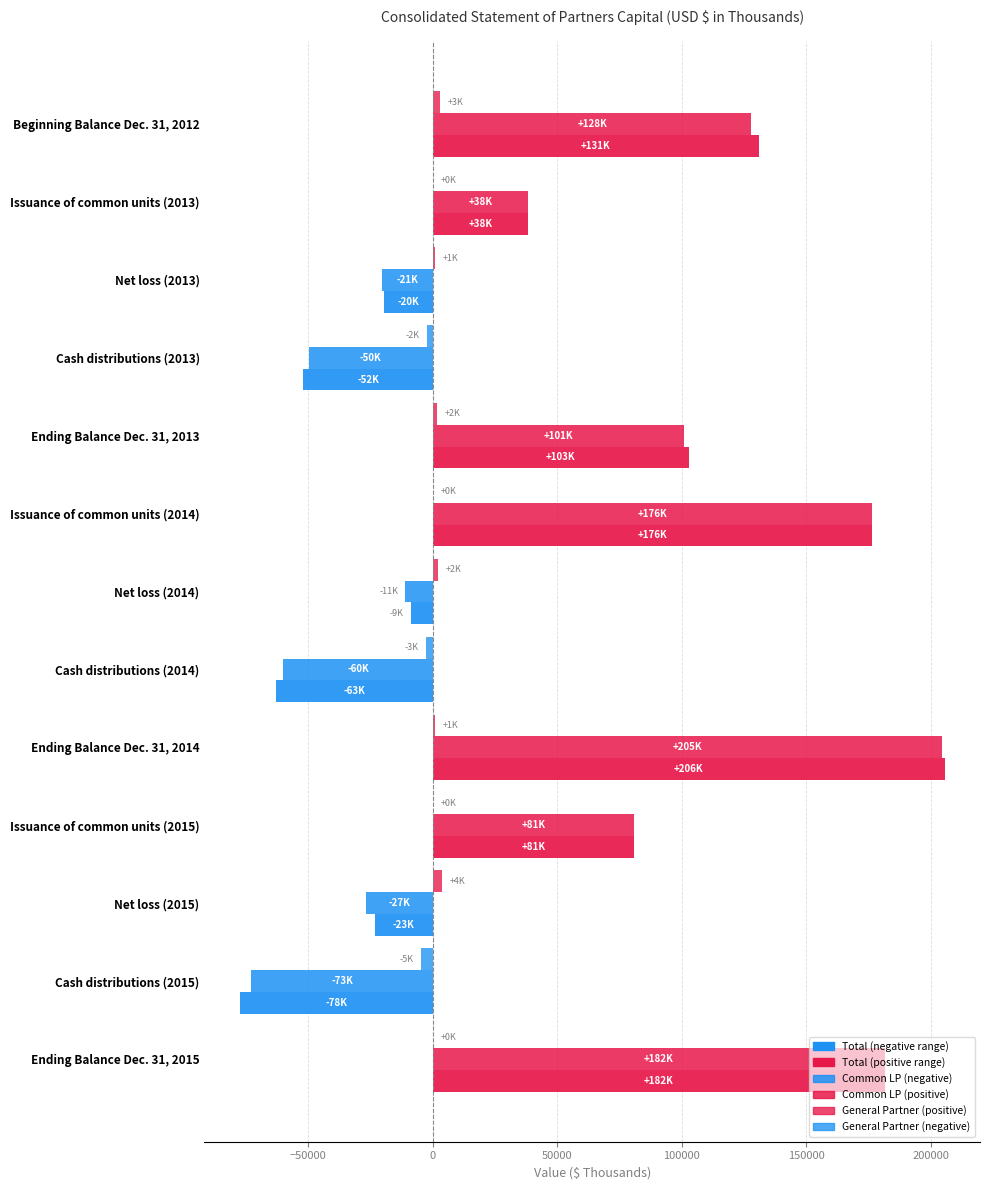

How many distinct data groups are displayed?

3